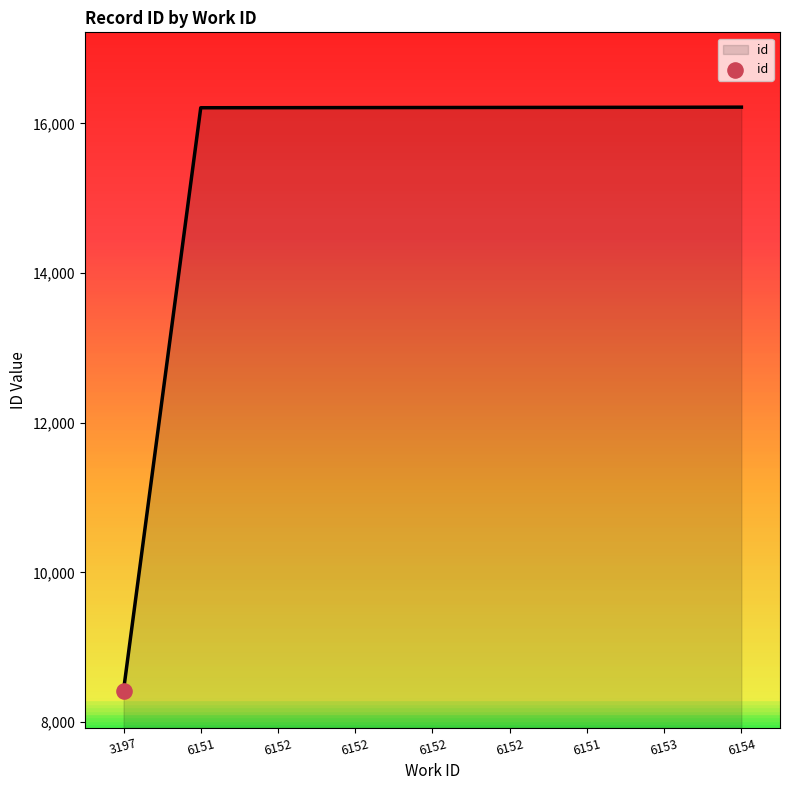

What is the change in value from 6151 to 6153?

+6